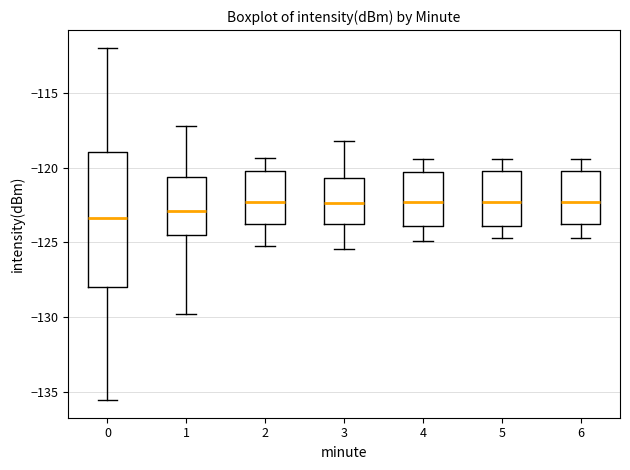

Reading left to right, read every box against the y-axis: the position of its median line, the range the box covers, and the ends of its whiskers. The values are not printed on the chart, so give them approximately, as read against the axis.

0: median -123.5, box -128.0 to -119.0, whiskers -135.5 to -112.0
1: median -123.0, box -124.5 to -120.5, whiskers -130.0 to -117.0
2: median -122.5, box -124.0 to -120.0, whiskers -125.0 to -119.5
3: median -122.5, box -124.0 to -120.5, whiskers -125.5 to -118.0
4: median -122.5, box -124.0 to -120.5, whiskers -125.0 to -119.5
5: median -122.5, box -124.0 to -120.0, whiskers -124.5 to -119.5
6: median -122.5, box -124.0 to -120.0, whiskers -124.5 to -119.5